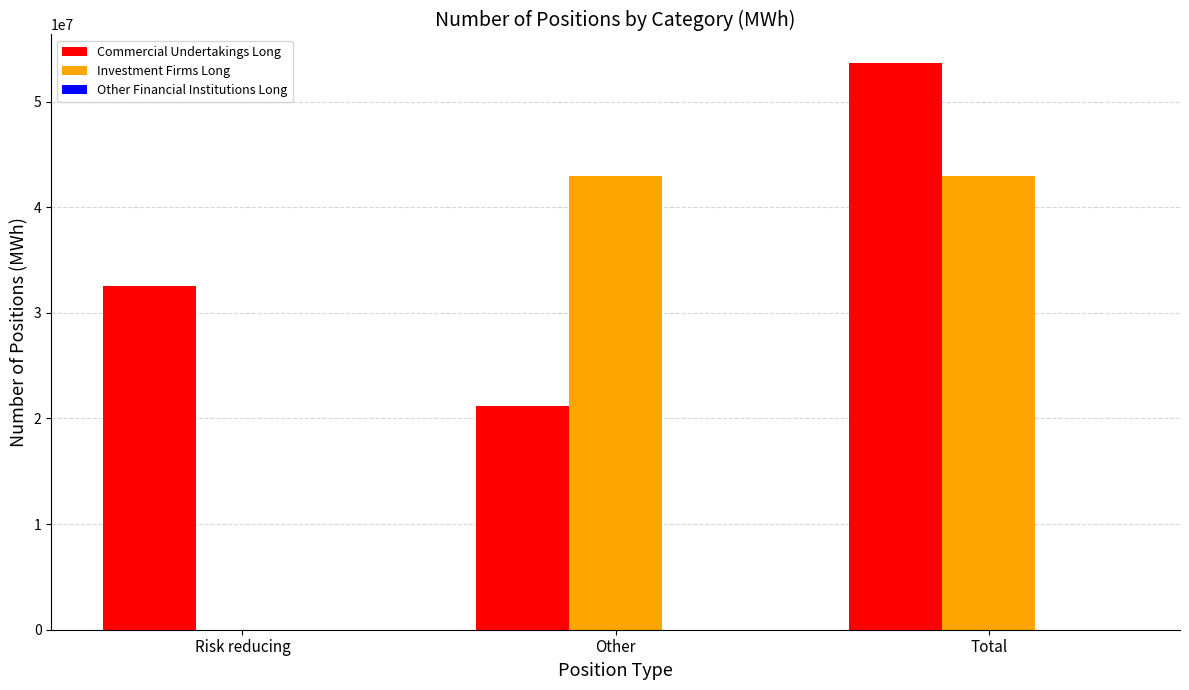

At which category is the sum across all series the highest?

Total